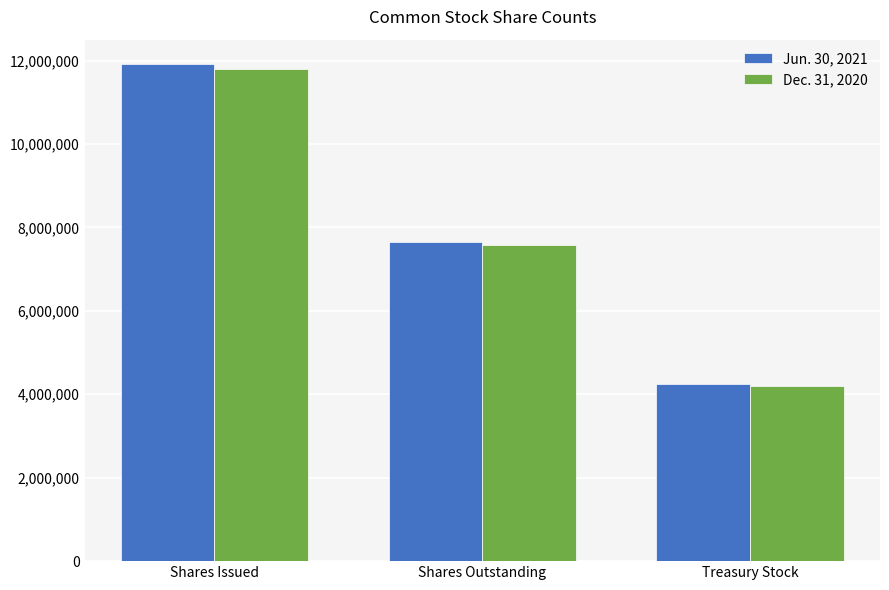

At which category is the sum across all series the highest?

Shares Issued